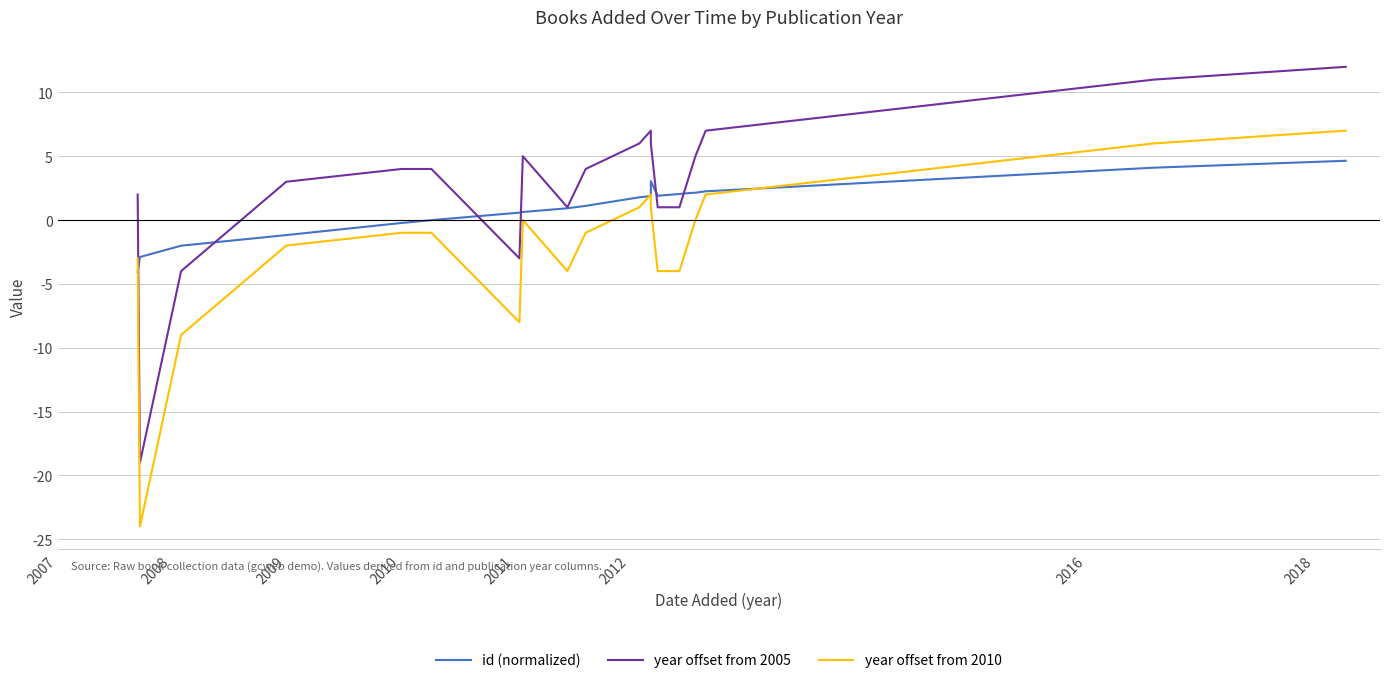

Reading left to right, transcribe all the data shown in this chart.

id (normalized): -4.1	-2.9	-2.0	-1.2	-0.2	-0.0	0.6	0.6	0.9	1.1	1.8	1.9	3.1	1.9	2.0	2.1	2.1	2.2	4.1	4.6
year offset from 2005: 2.0	-19.0	-4.0	3.0	4.0	4.0	-3.0	5.0	1.0	4.0	6.0	7.0	6.0	1.0	1.0	3.0	5.0	7.0	11.0	12.0
year offset from 2010: -3.0	-24.0	-9.0	-2.0	-1.0	-1.0	-8.0	0.0	-4.0	-1.0	1.0	2.0	1.0	-4.0	-4.0	-2.0	0.0	2.0	6.0	7.0